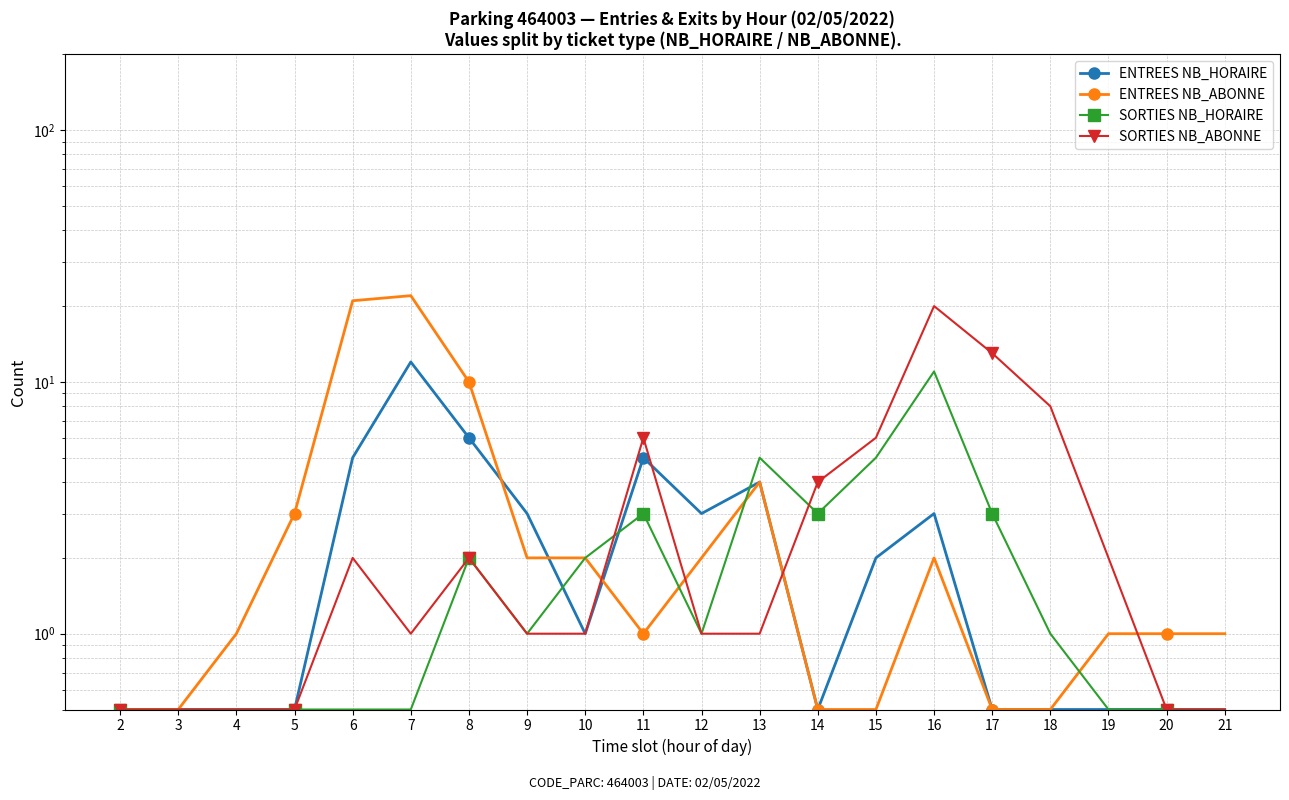

Rank the series by their maximum value, from highest to lowest.

ENTREES NB_ABONNE, SORTIES NB_ABONNE, ENTREES NB_HORAIRE, SORTIES NB_HORAIRE